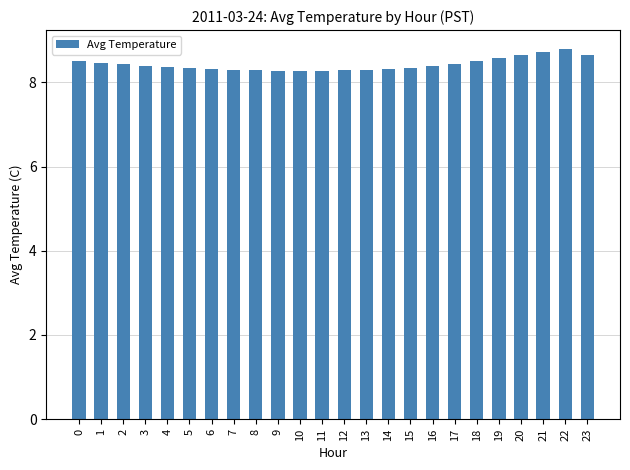

True or false: the data shows 12.7 at 9.

False